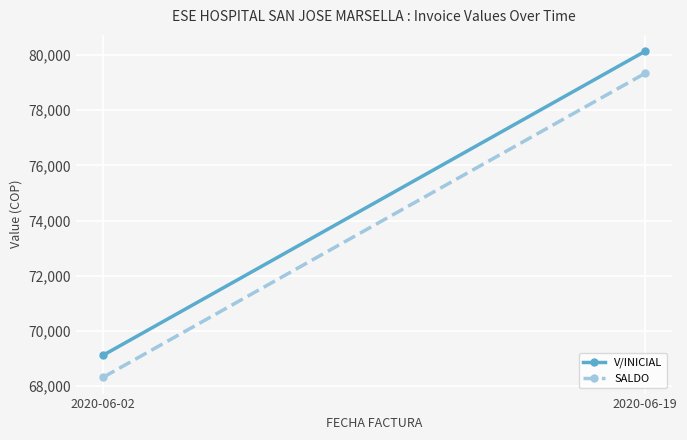

Reading left to right, transcribe all the data shown in this chart.

V/INICIAL: 2020-06-02=69120	2020-06-19=80140
SALDO: 2020-06-02=68320	2020-06-19=79340